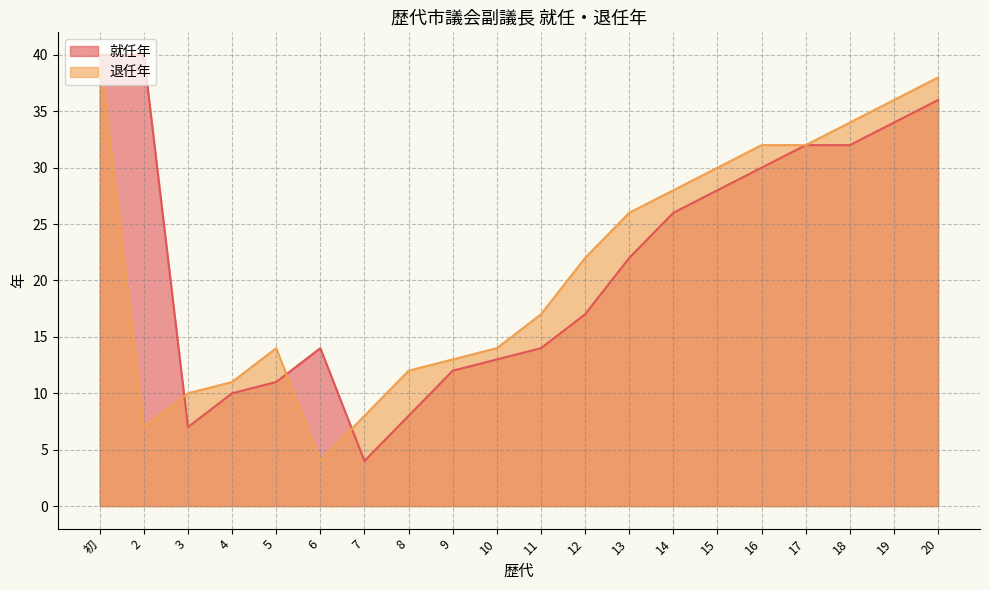

What is the difference between the 退任年 values at 6 and 4?

7